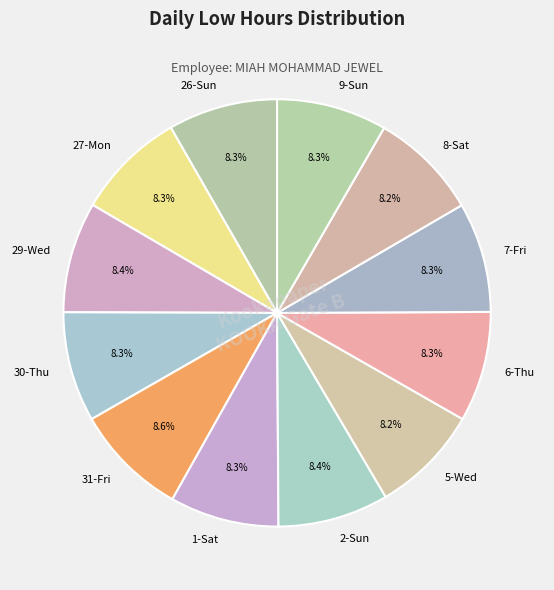

How many slices are in this pie chart?

12